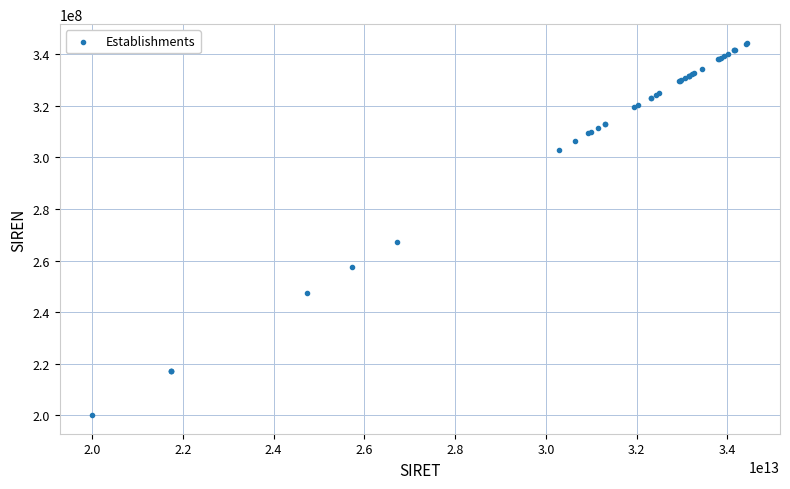

What Y value in the scatter plot is closest to 272232242?

267303378